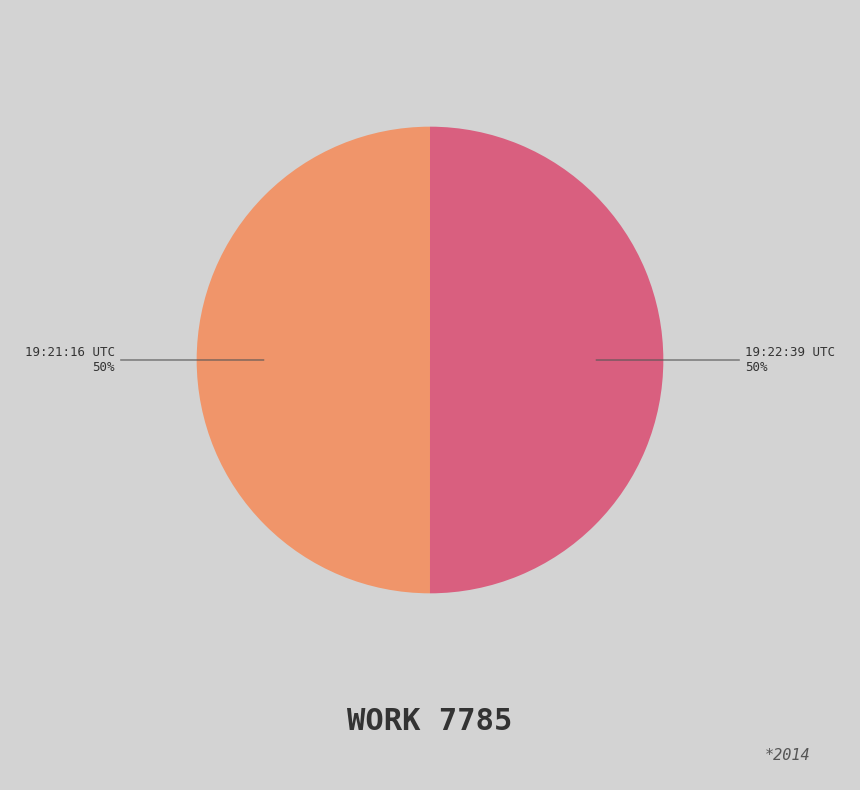

Is it true that 19:21:16 UTC is 50% of the pie?

True